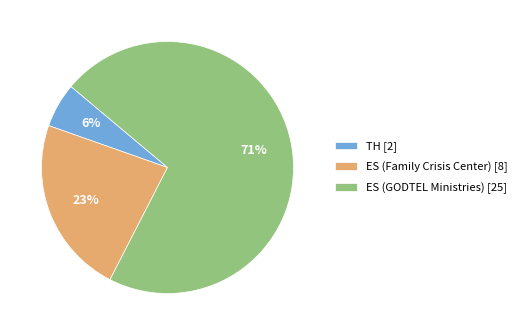

Is the sum of TH [2] and ES (Family Crisis Center) [8] greater than half?

No